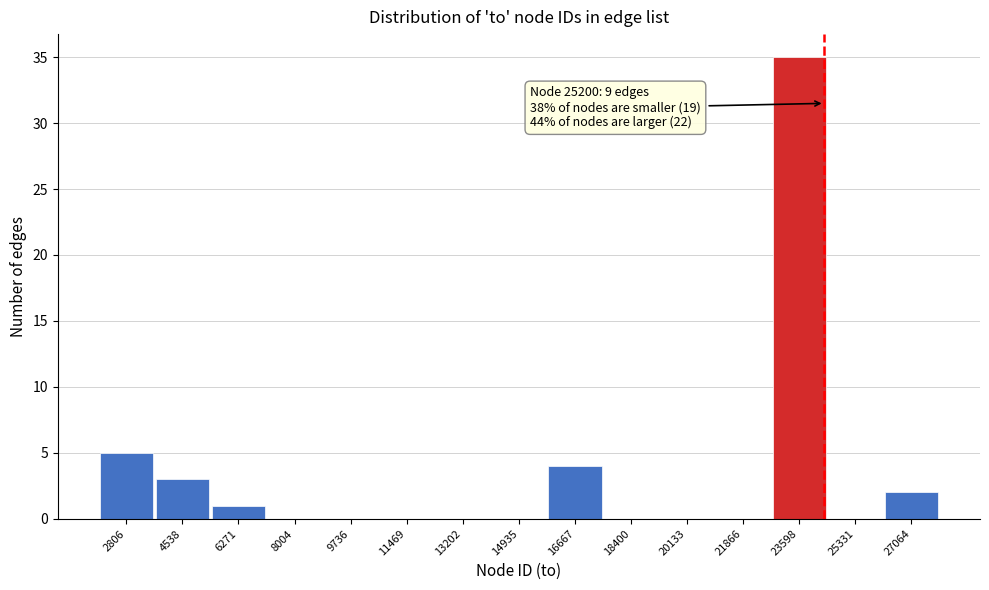

Reading left to right, what are all the values shown in this chart?

2806=5	4538=3	6271=1	8004=0	9736=0	11469=0	13202=0	14935=0	16667=4	18400=0	20133=0	21866=0	23598=35	25331=0	27064=2